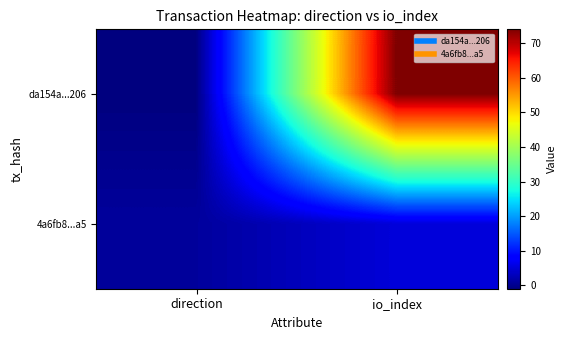

What is the greatest value displayed?

74